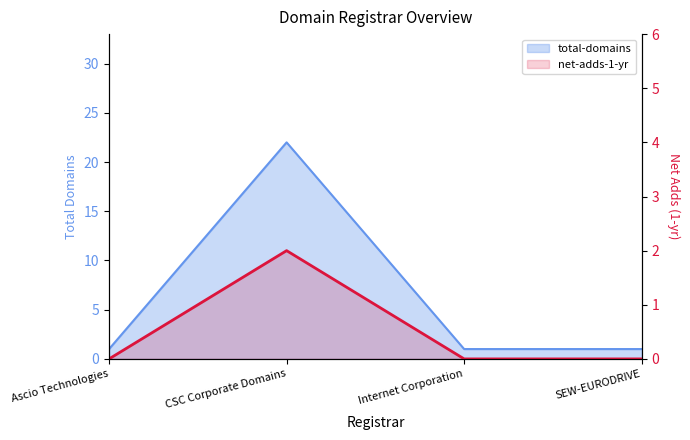

What is the label of the 1st point from the right?

SEW-EURODRIVE